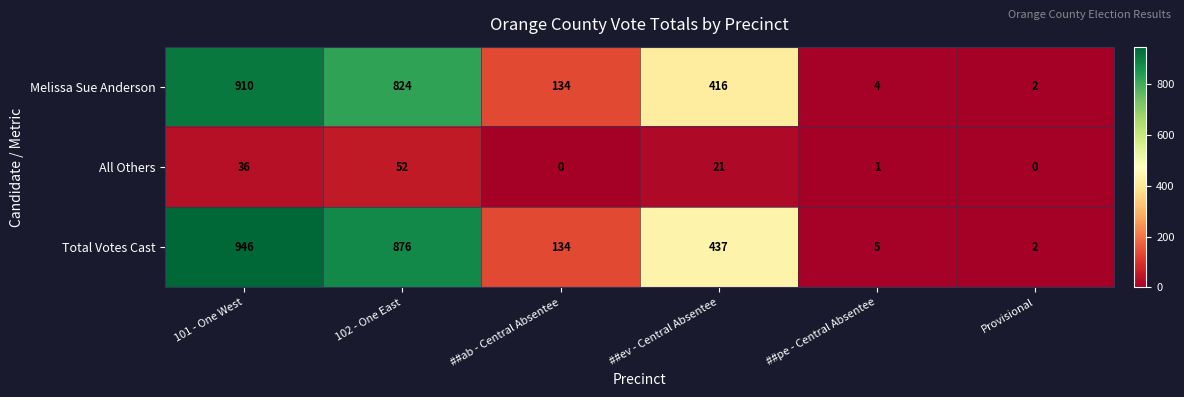

What is the total value across all series at Provisional?

4